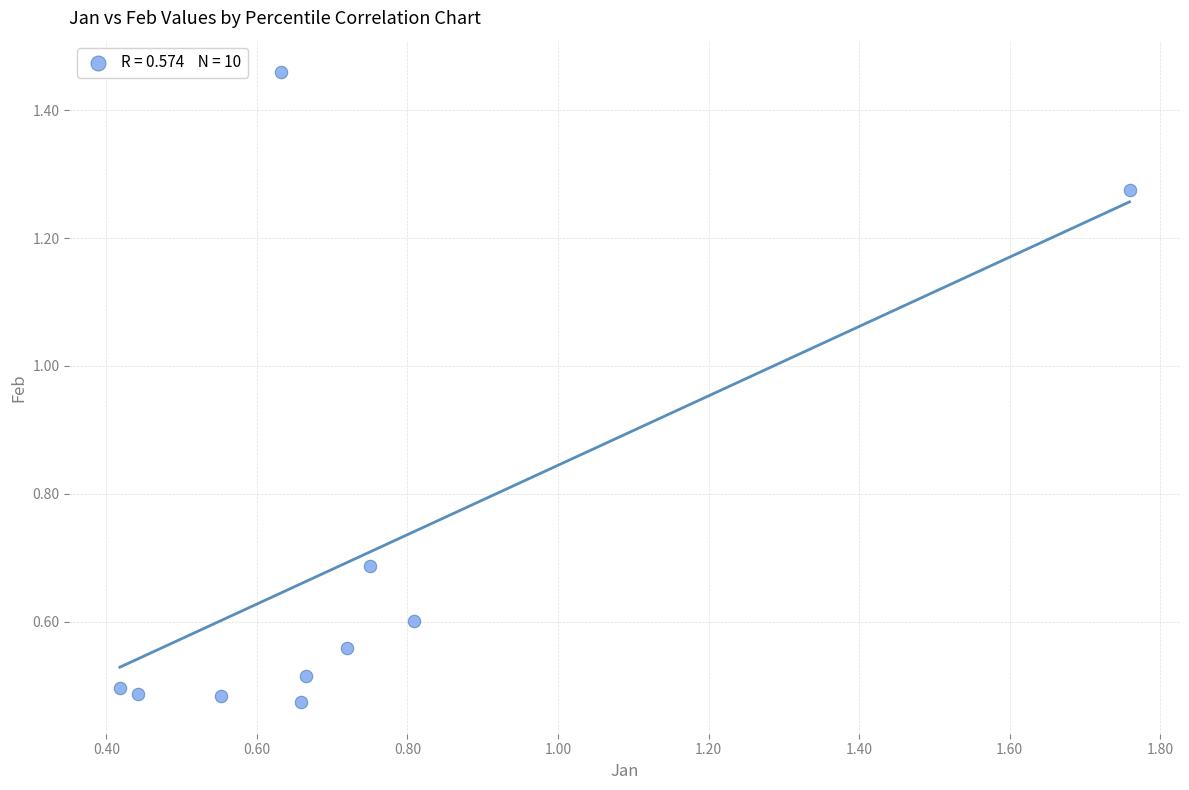

What is the range of Y values (max minus min)?

1.0